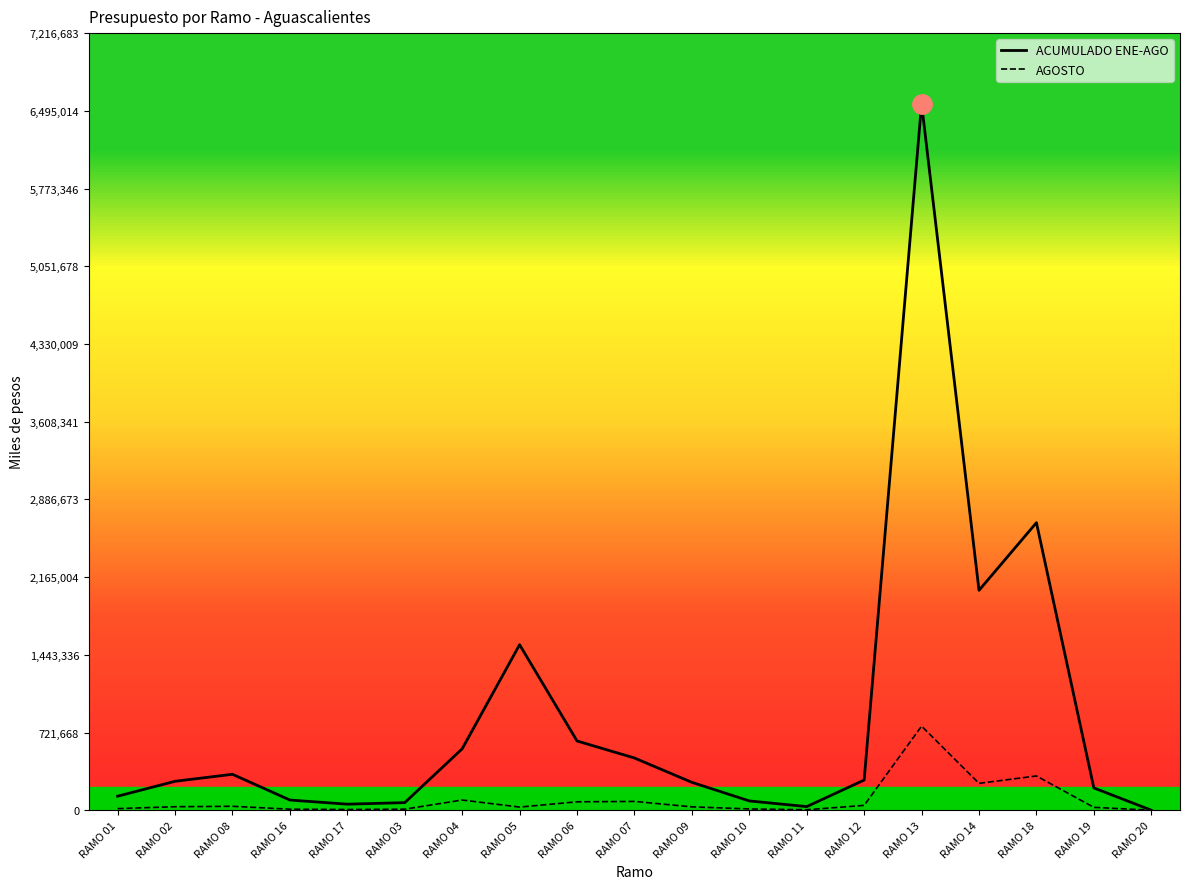

At which category is the sum across all series the highest?

RAMO 13